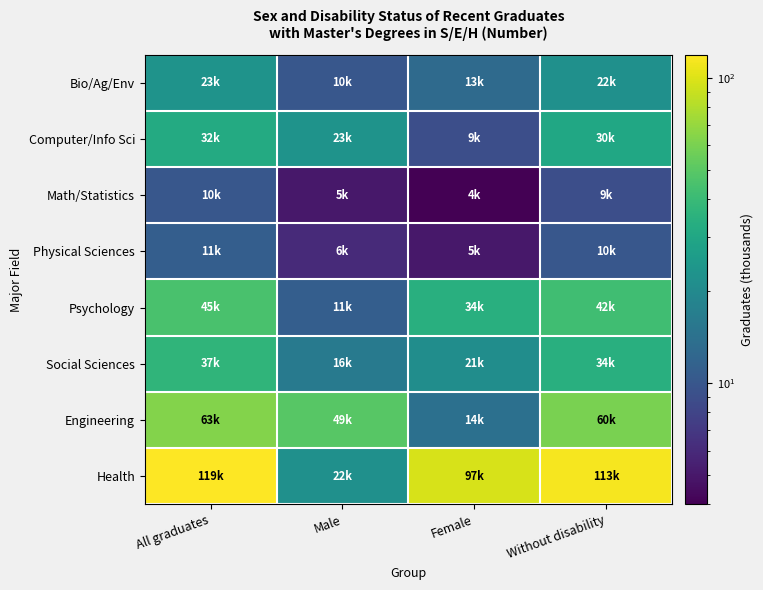

Reading right to left, list all the values displayed in this chart.

Bio/Ag/Env: Without disability=22	Female=13	Male=10	All graduates=23
Computer/Info Sci: Without disability=30	Female=9	Male=23	All graduates=32
Math/Statistics: Without disability=9	Female=4	Male=5	All graduates=10
Physical Sciences: Without disability=10	Female=5	Male=6	All graduates=11
Psychology: Without disability=42	Female=34	Male=11	All graduates=45
Social Sciences: Without disability=34	Female=21	Male=16	All graduates=37
Engineering: Without disability=60	Female=14	Male=49	All graduates=63
Health: Without disability=113	Female=97	Male=22	All graduates=119